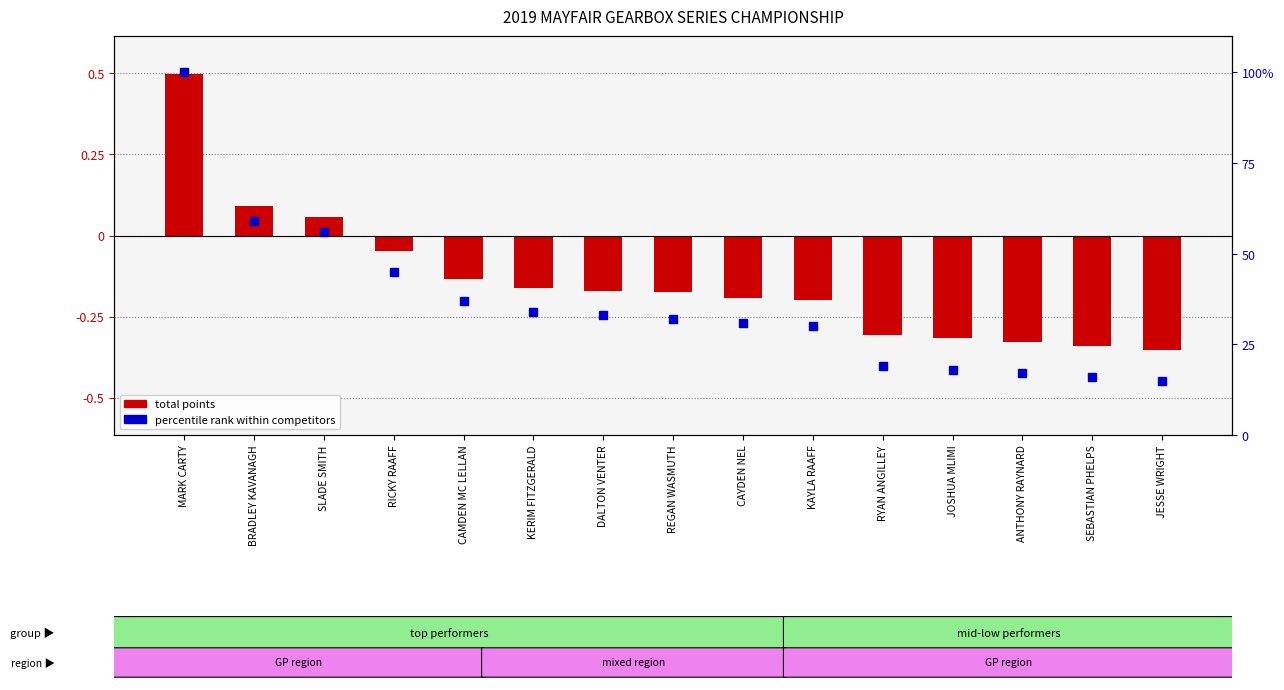

At how many categories does at least one series exceed -80?

15